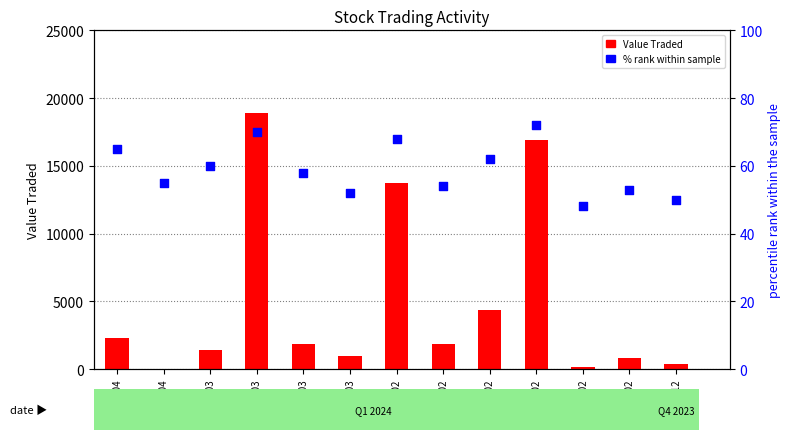

Is the value of % rank within sample at 31/12 greater than the value of Value Traded at 02/04?

Yes